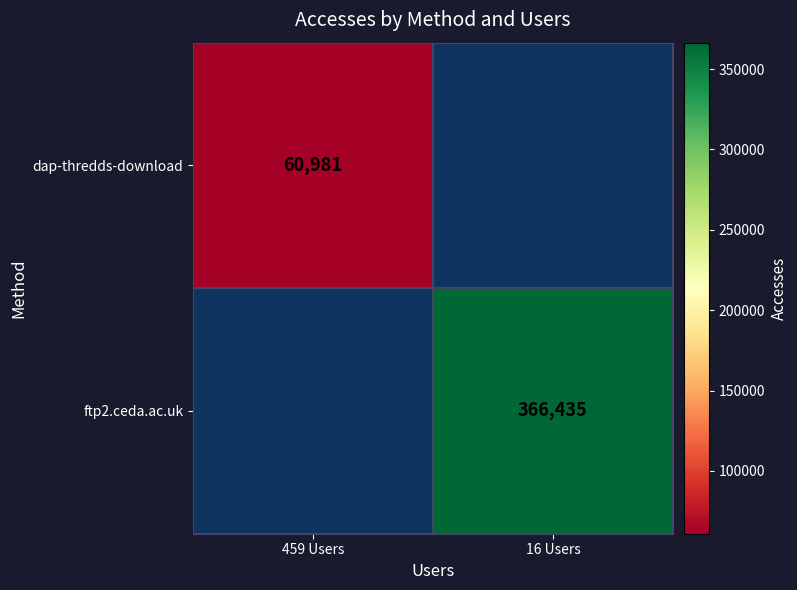

What is the greatest value displayed?

366435.0